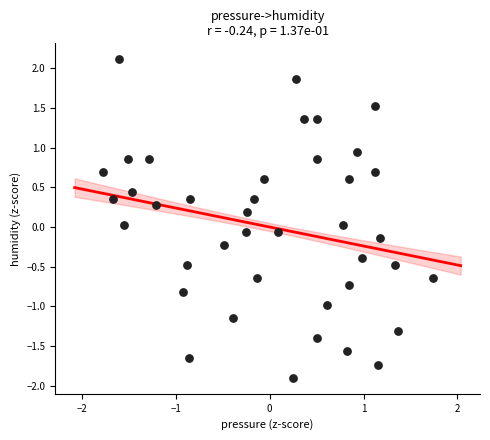

What is the range of X values (max minus min)?

3.5